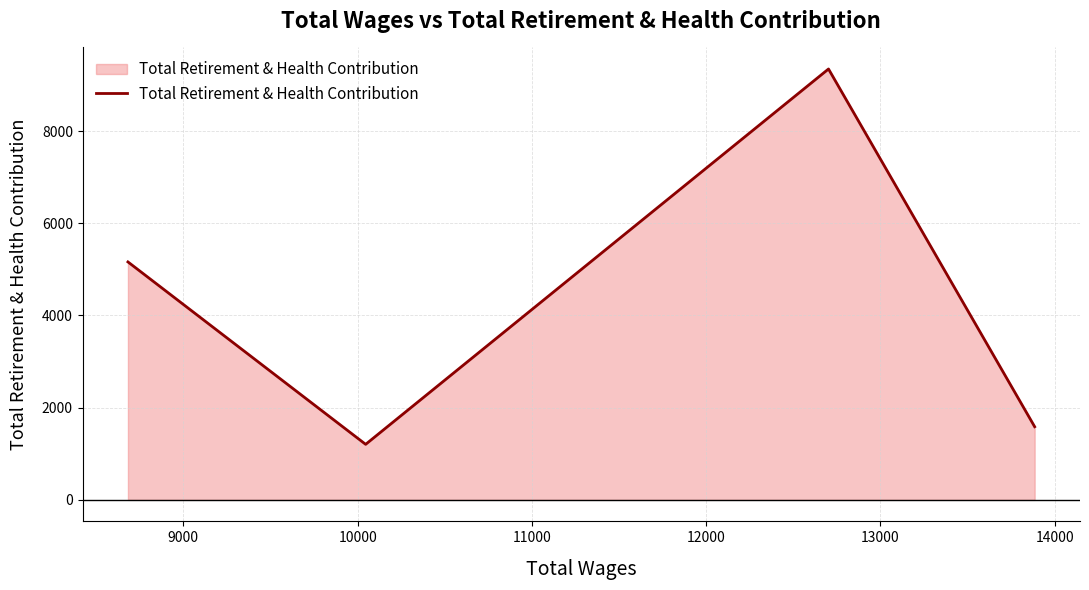

What is the minimum value shown in the chart?

1204